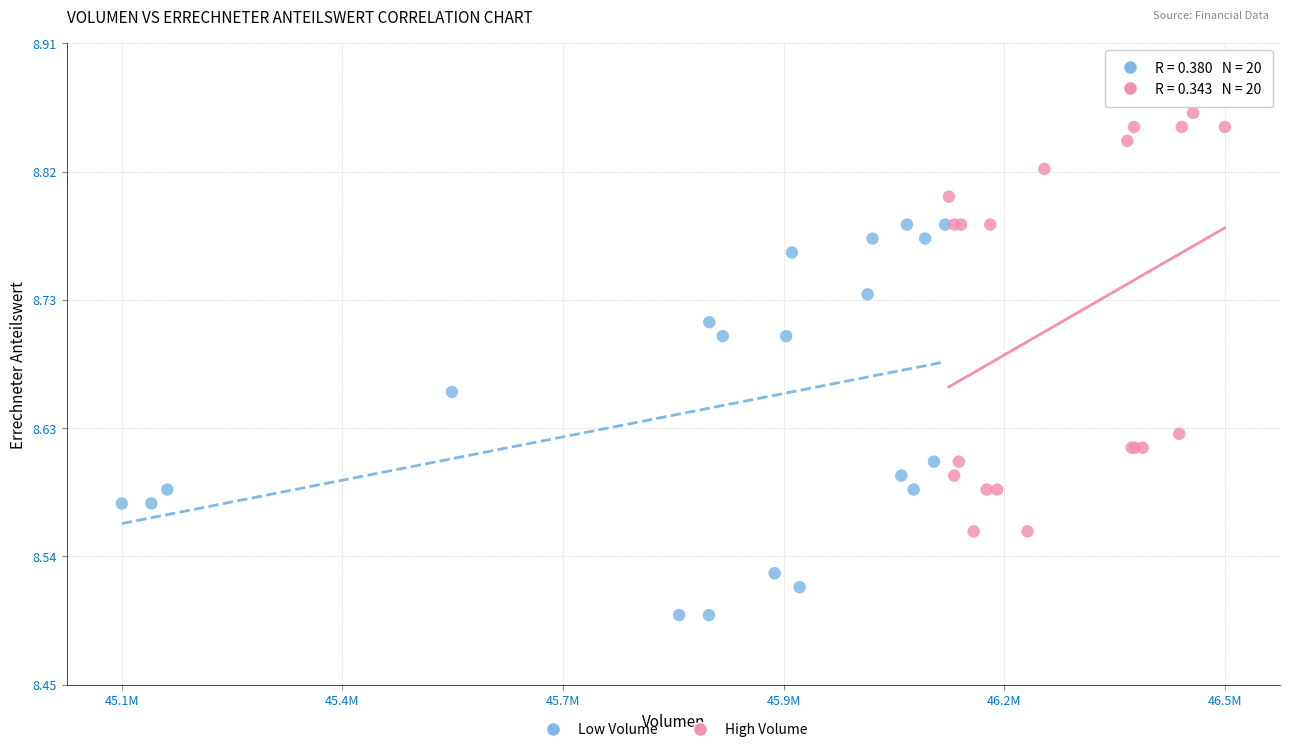

What are all the series names shown in the legend?

Low Volume, High Volume